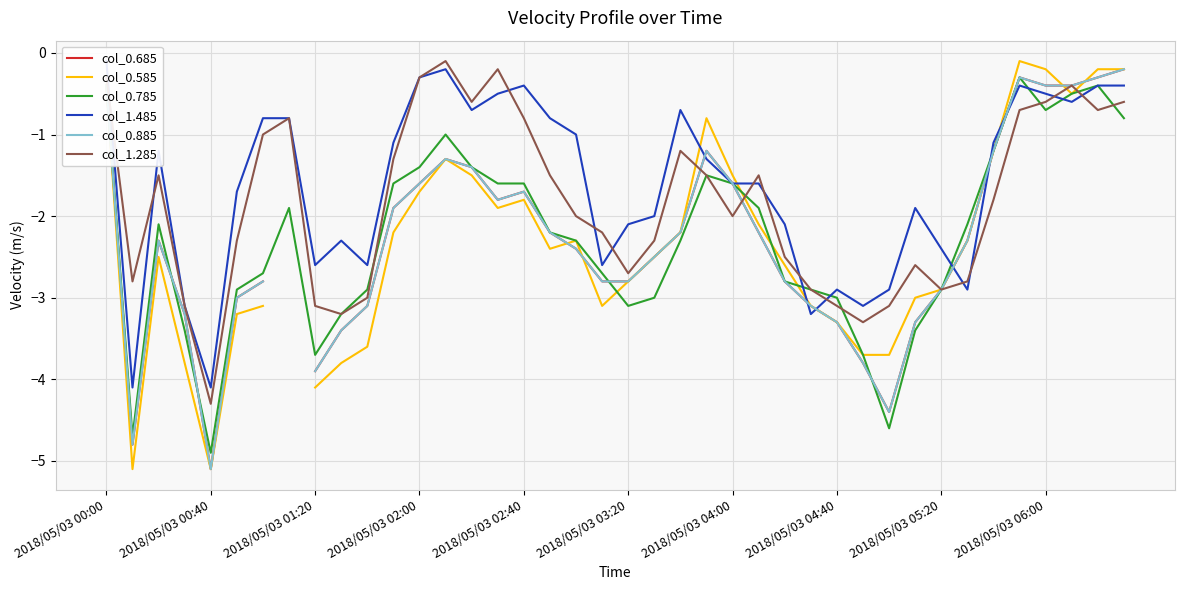

At which category is the sum across all series the highest?

2018/05/03 00:00